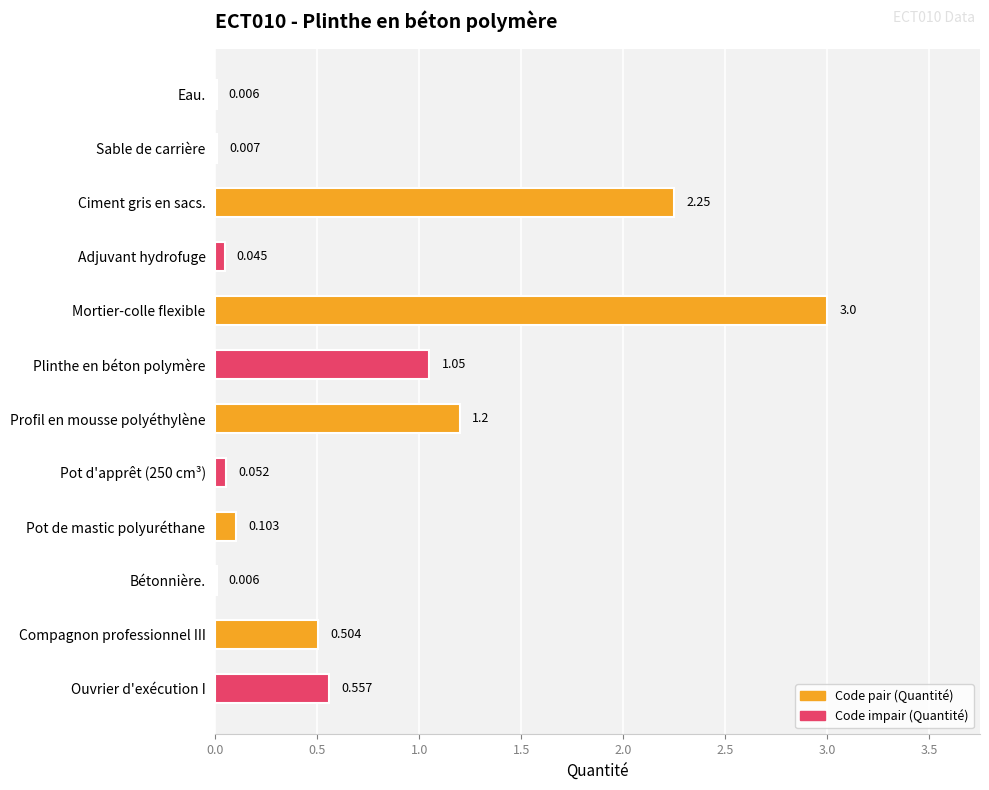

What is the greatest value displayed?

3.0